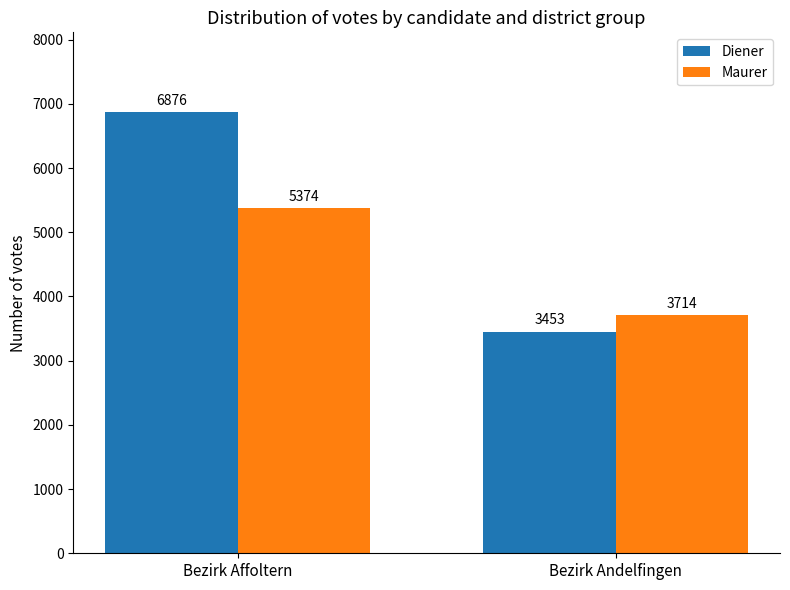

Reading right to left, transcribe all the data shown in this chart.

Diener: Bezirk Andelfingen=3453	Bezirk Affoltern=6876
Maurer: Bezirk Andelfingen=3714	Bezirk Affoltern=5374